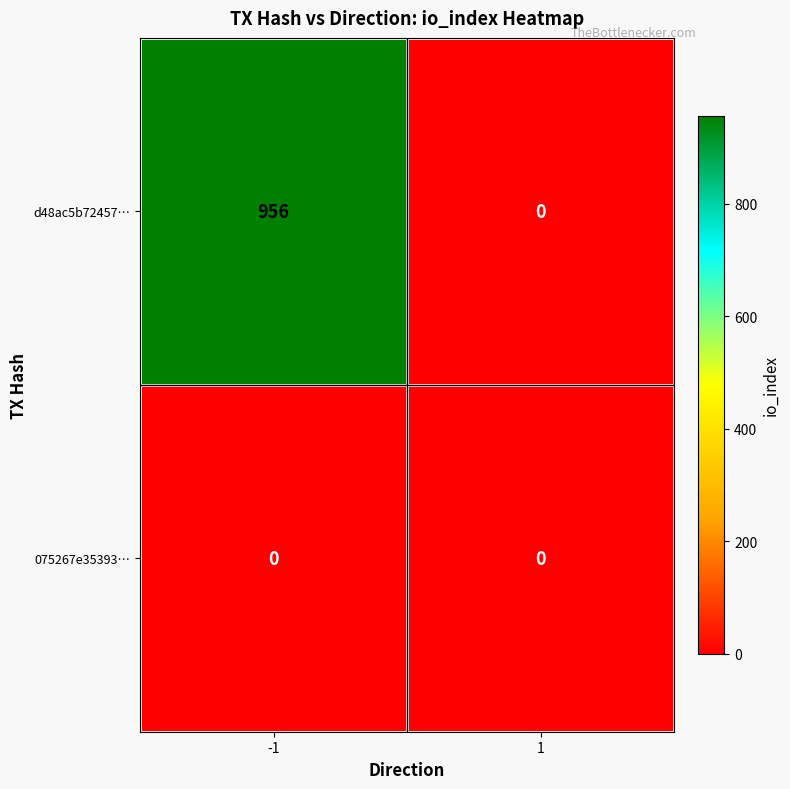

The 075267e35393… series shows 0 at -1. True or false?

True